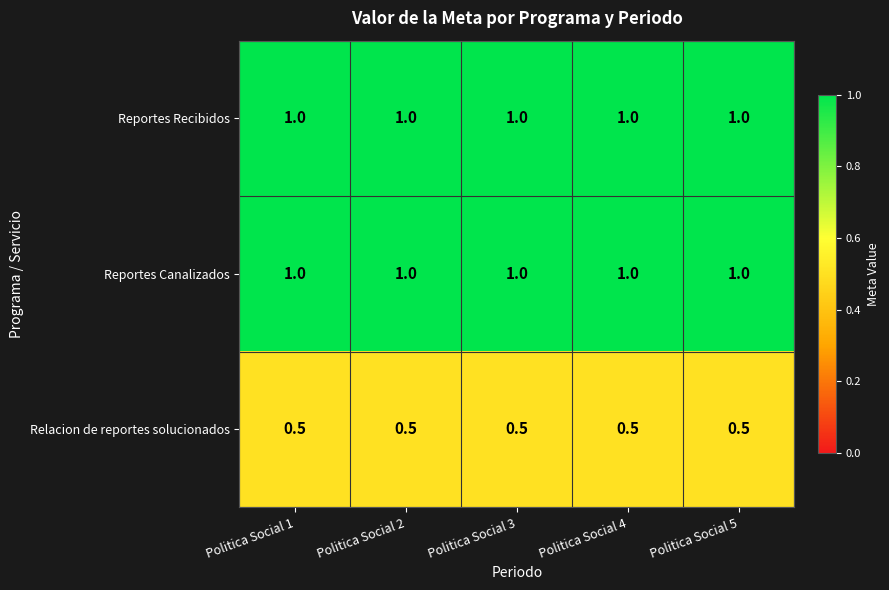

The Reportes Canalizados series shows 1.0 at Politica Social 2. True or false?

True